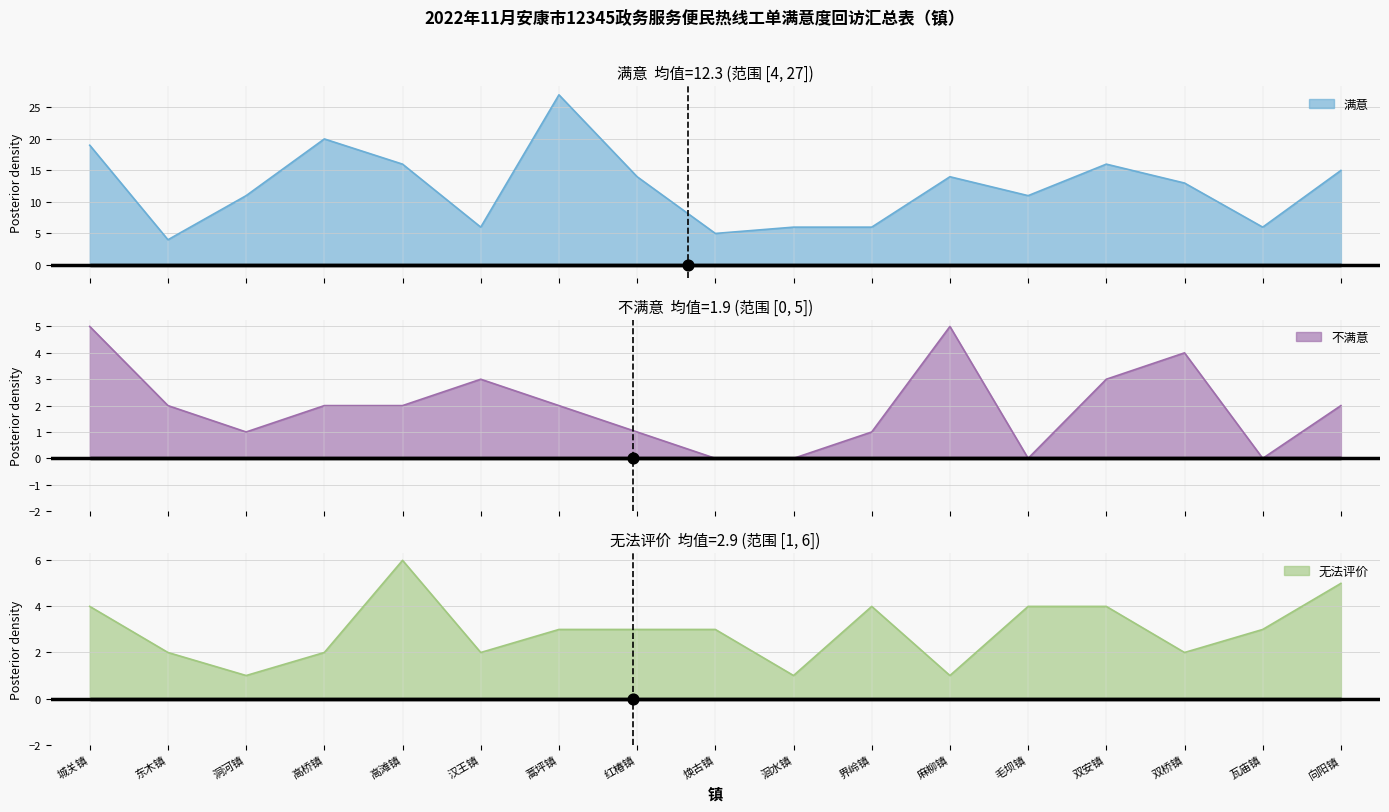

Which series has the largest Y range (max minus min)?

满意